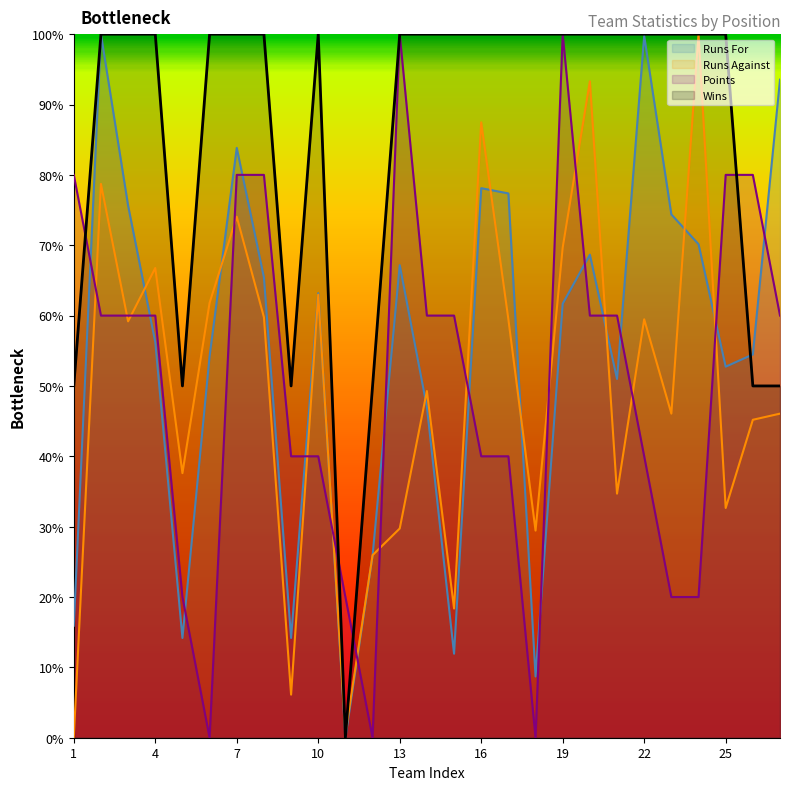

Reading left to right, transcribe all the data shown in this chart.

Wins: 50.0	100.0	100.0	100.0	50.0	100.0	100.0	100.0	50.0	100.0	0.0	50.0	100.0	100.0	100.0	100.0	100.0	100.0	100.0	100.0	100.0	100.0	100.0	100.0	100.0	50.0	50.0
Runs For: 15.9	100.0	75.6	56.2	14.2	54.2	83.8	65.4	14.2	63.2	0.0	25.9	67.2	47.0	11.9	78.1	77.4	8.7	61.7	68.7	51.0	99.8	74.4	70.1	52.7	54.5	93.5
Runs Against: 0.0	78.7	59.2	66.8	37.6	61.8	74.1	59.8	6.1	63.0	0.6	25.9	29.7	49.3	18.4	87.5	59.5	29.4	69.7	93.3	34.7	59.5	46.1	100.0	32.7	45.2	46.1
Points: 80.0	60.0	60.0	60.0	20.0	0.0	80.0	80.0	40.0	40.0	20.0	0.0	100.0	60.0	60.0	40.0	40.0	0.0	100.0	60.0	60.0	40.0	20.0	20.0	80.0	80.0	60.0